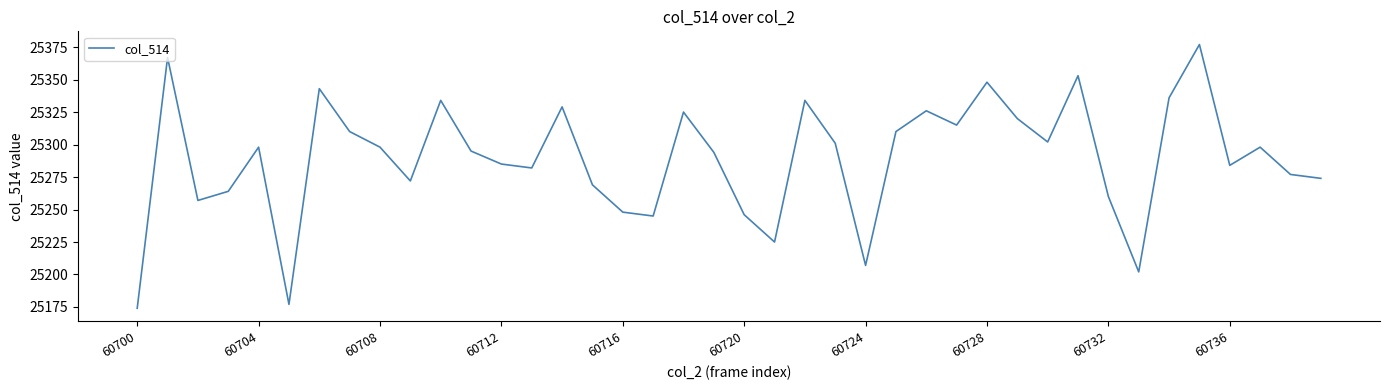

What is the maximum value shown in the chart?

25377